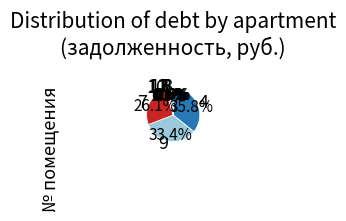

How many slices are in this pie chart?

10